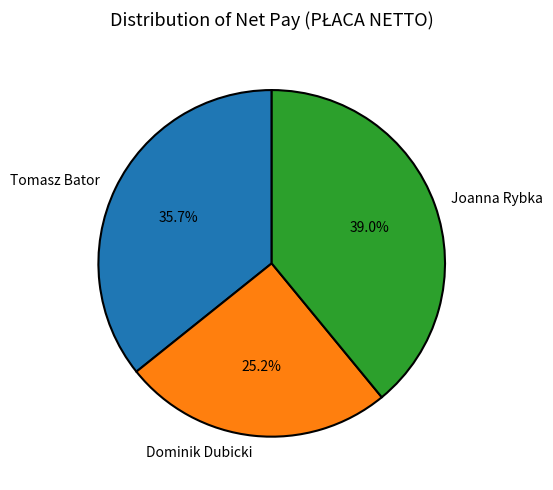

Combined, do Joanna Rybka and Tomasz Bator account for over 50%?

Yes